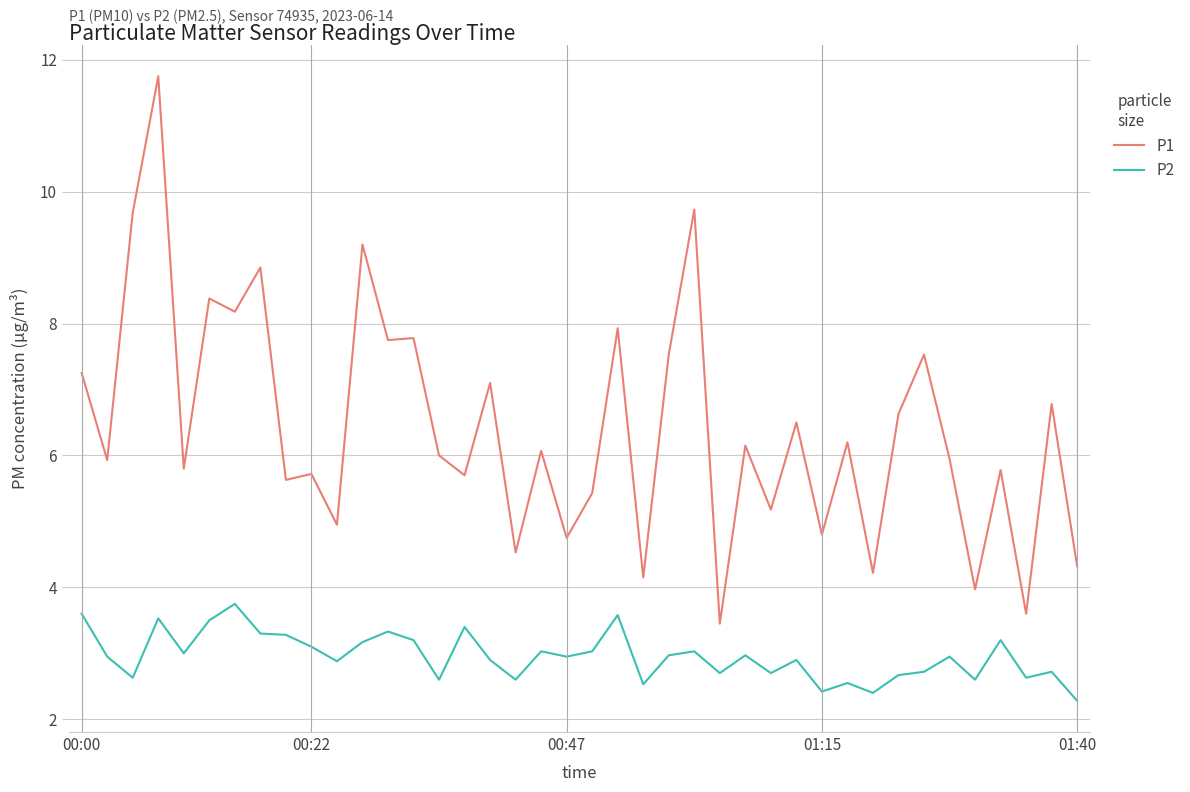

Which series has the largest total across all categories?

P1